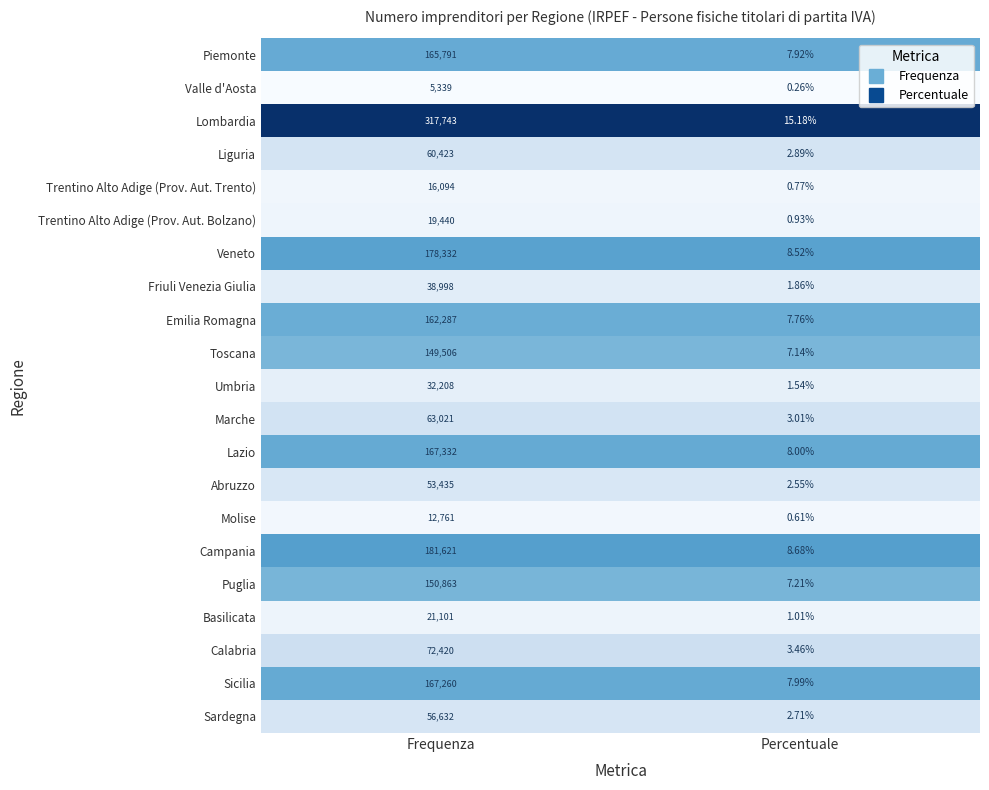

Which series has the largest range (max minus min)?

Lombardia